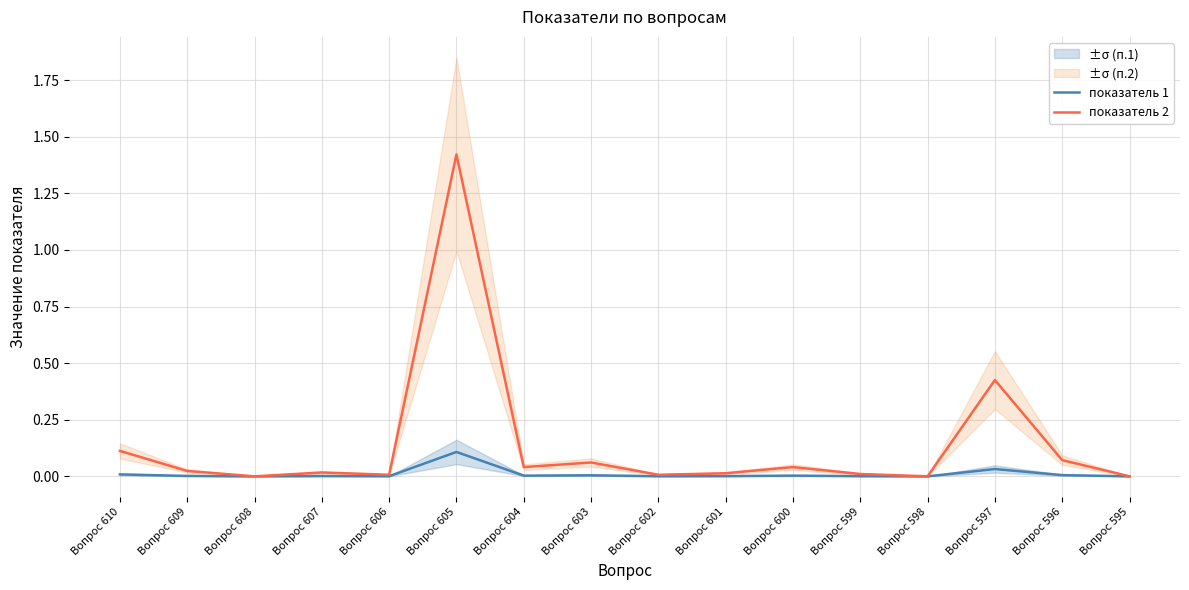

True or false: показатель 2 and показатель 1 cross at least once.

False